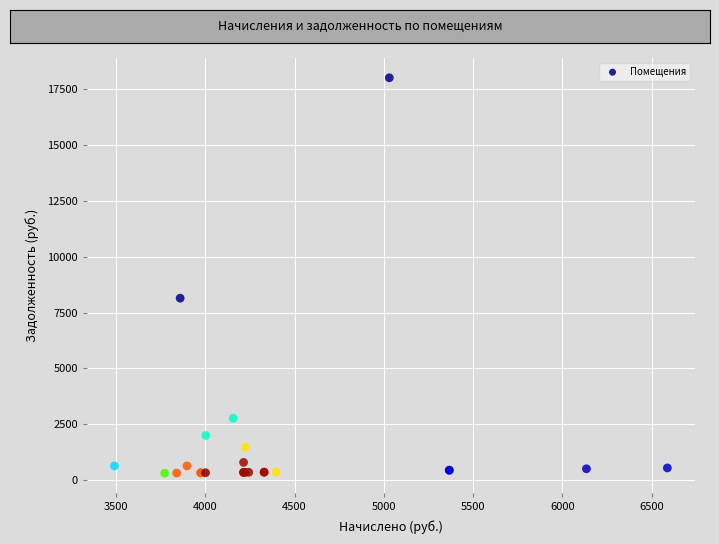

What Y value in the scatter plot is closest to 9156?

8140.9